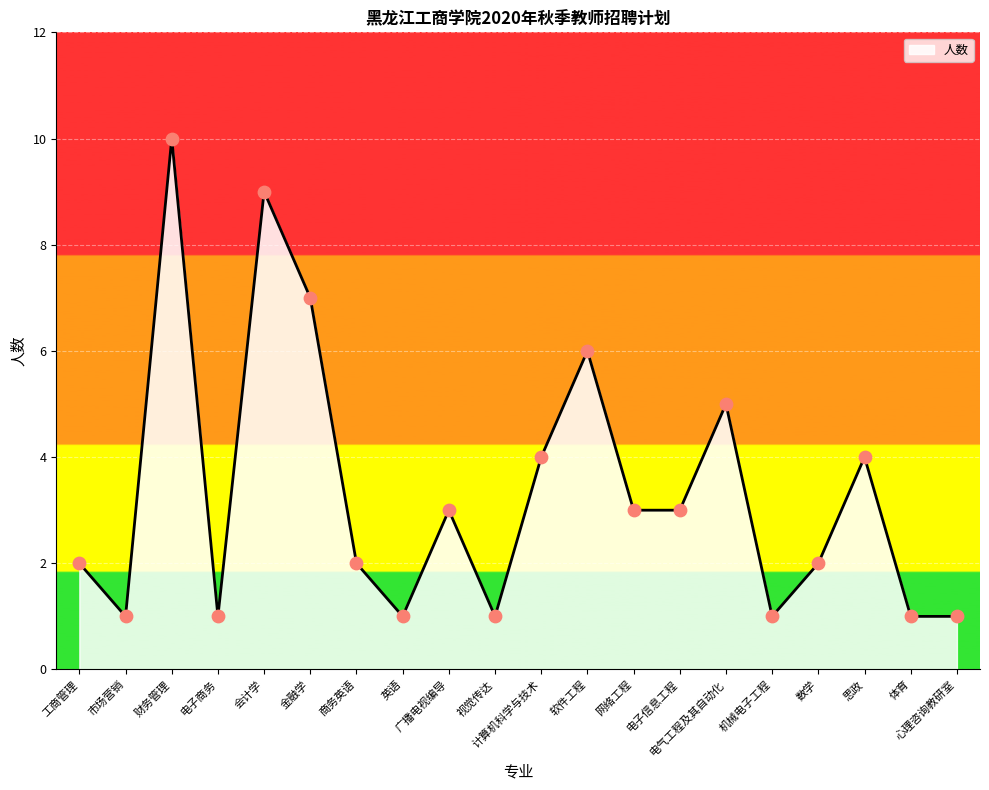

Between 财务管理 and 工商管理, which is larger?

财务管理